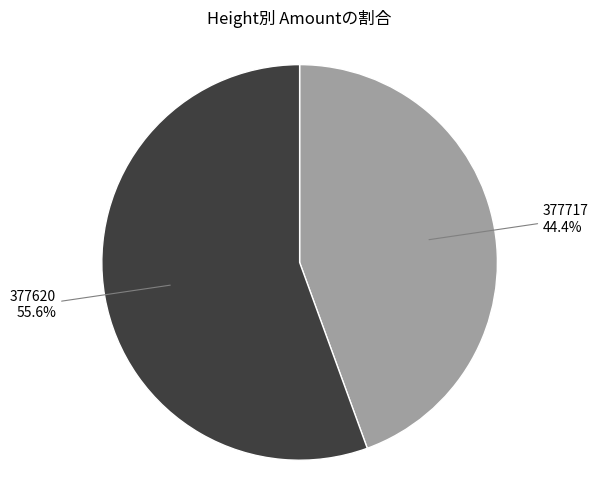

How many segments does this pie chart have?

2